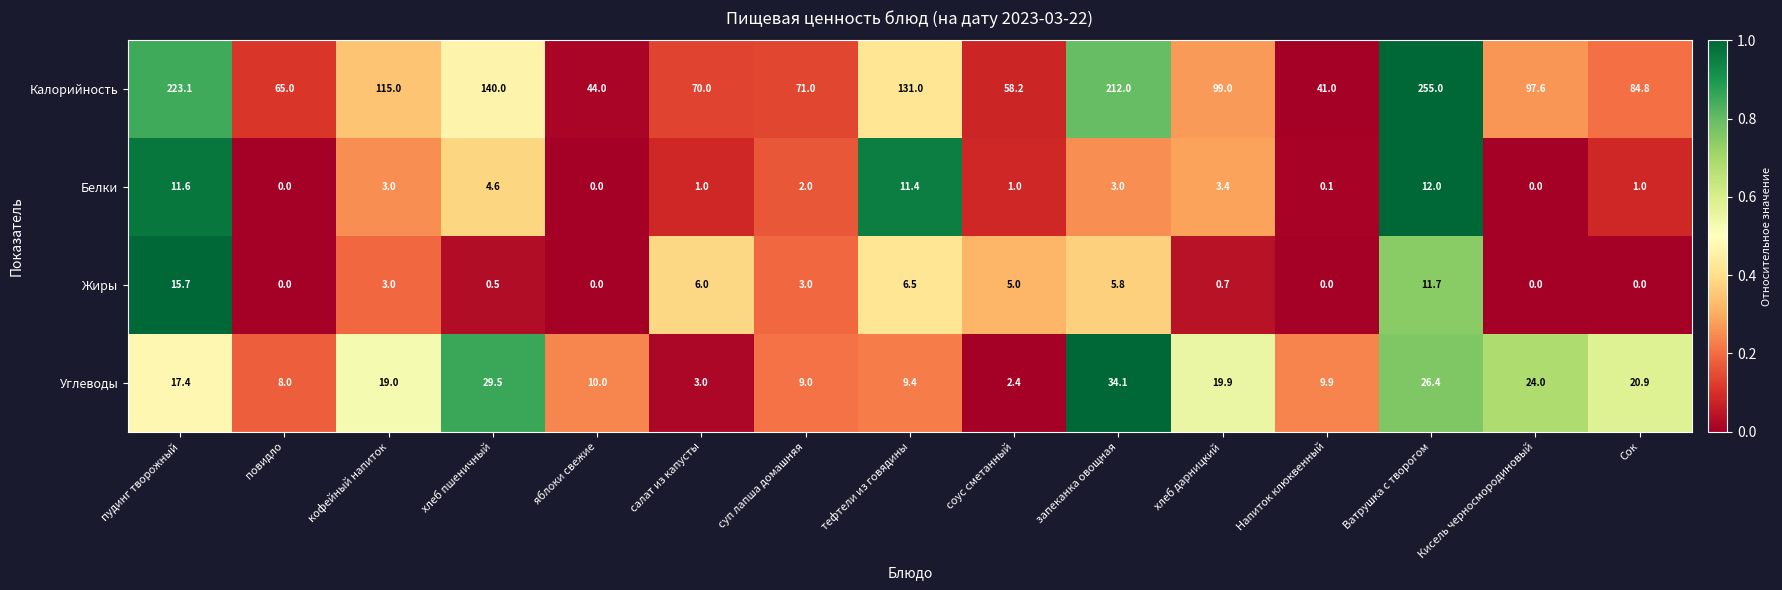

True or false: Белки has a value of 1.0 at Сок.

True